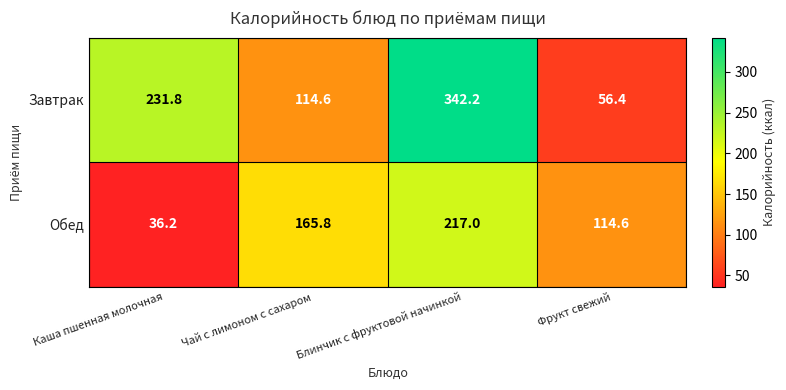

Which series has the largest range (max minus min)?

Завтрак